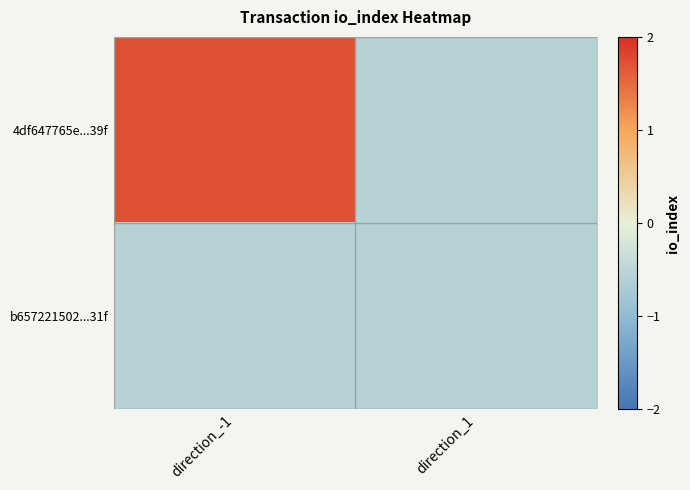

Which has a higher value, direction_1 or direction_-1?

direction_-1